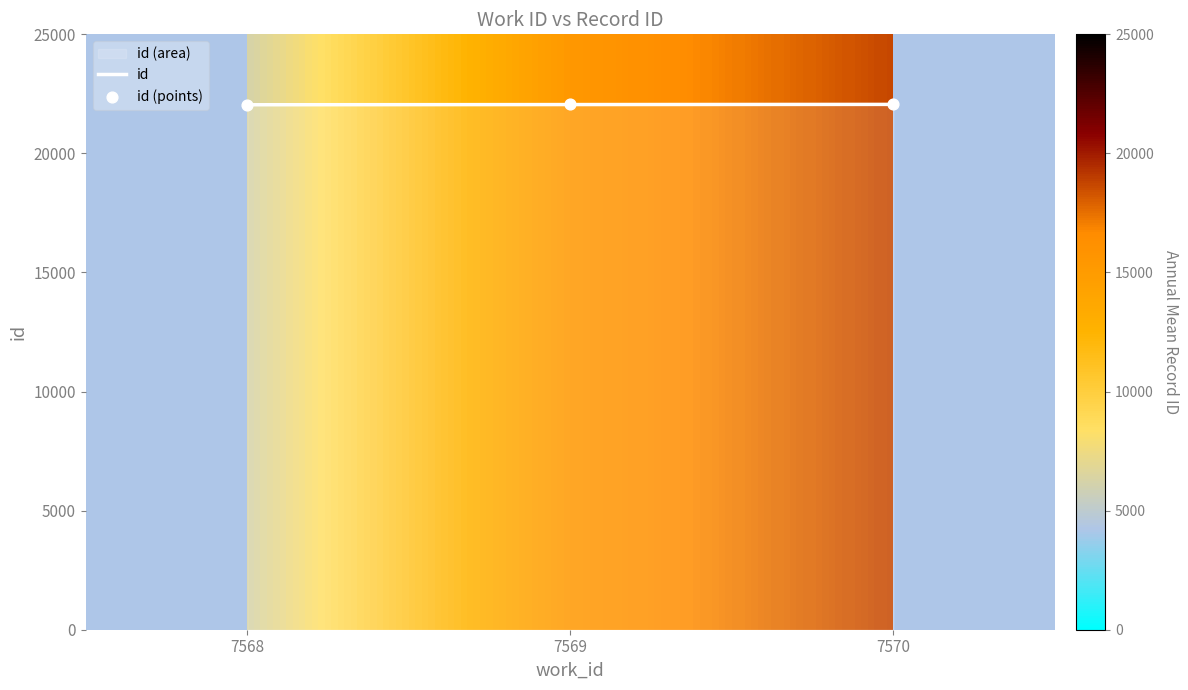

Approximately how many times larger is the value at 7569 compared to 7570?

1.0